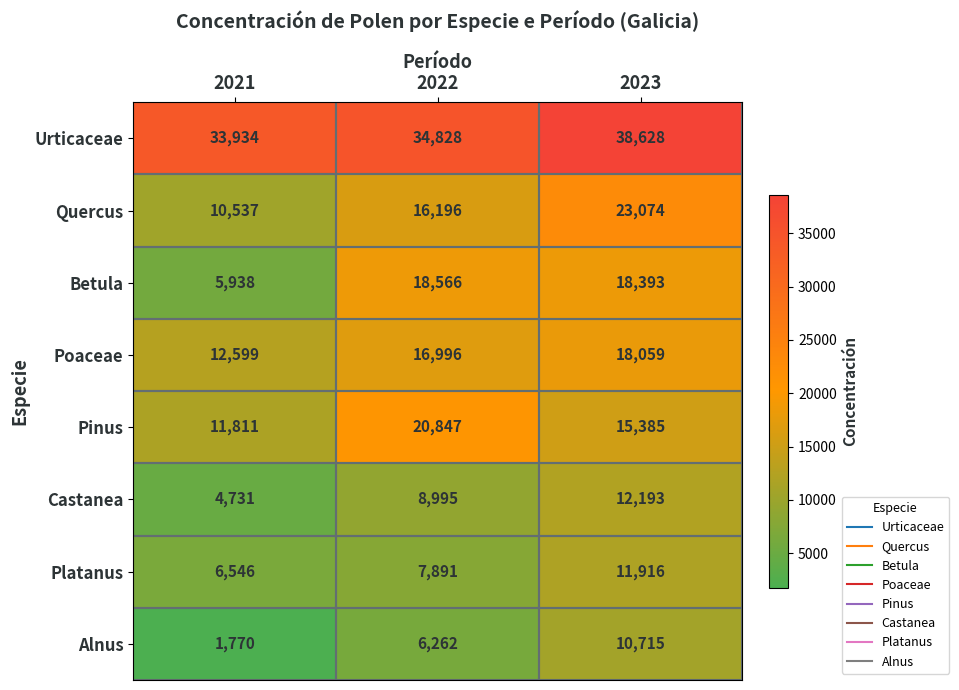

How many categories are shown in the chart?

3